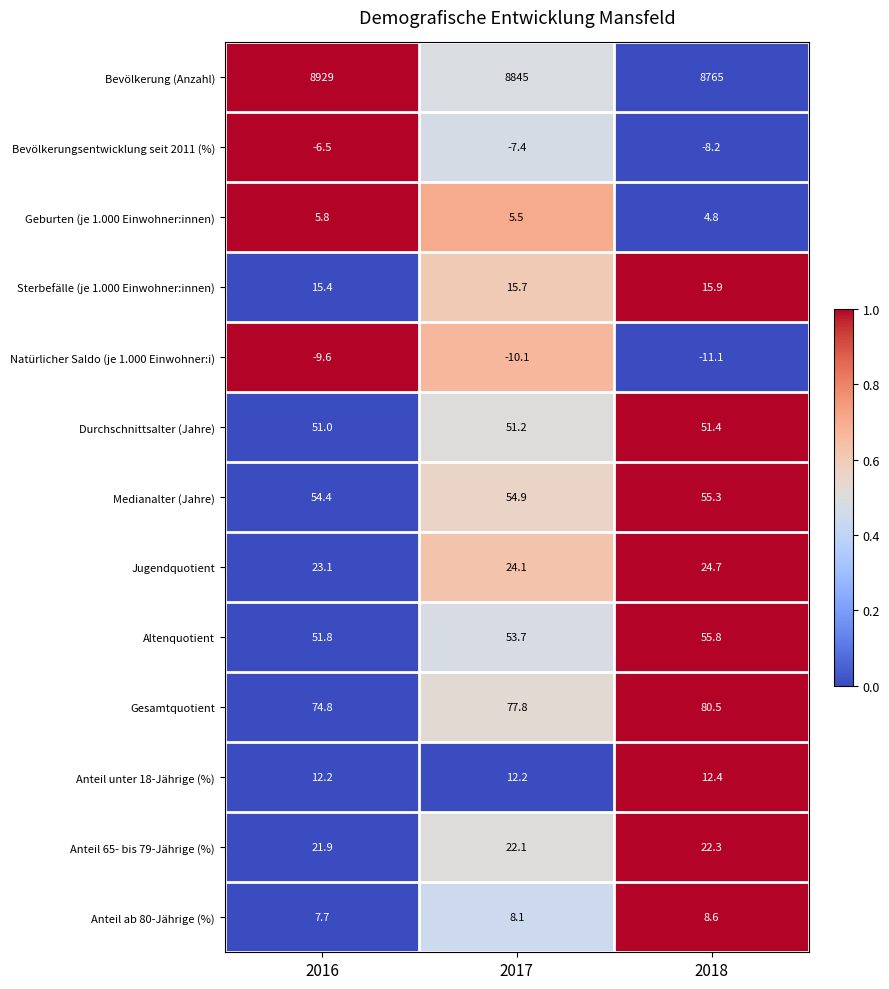

At 2017, list the series in order from smallest to largest.

Natürlicher Saldo (je 1.000 Einwohner:i), Bevölkerungsentwicklung seit 2011 (%), Geburten (je 1.000 Einwohner:innen), Anteil ab 80-Jährige (%), Anteil unter 18-Jährige (%), Sterbefälle (je 1.000 Einwohner:innen), Anteil 65- bis 79-Jährige (%), Jugendquotient, Durchschnittsalter (Jahre), Altenquotient, Medianalter (Jahre), Gesamtquotient, Bevölkerung (Anzahl)